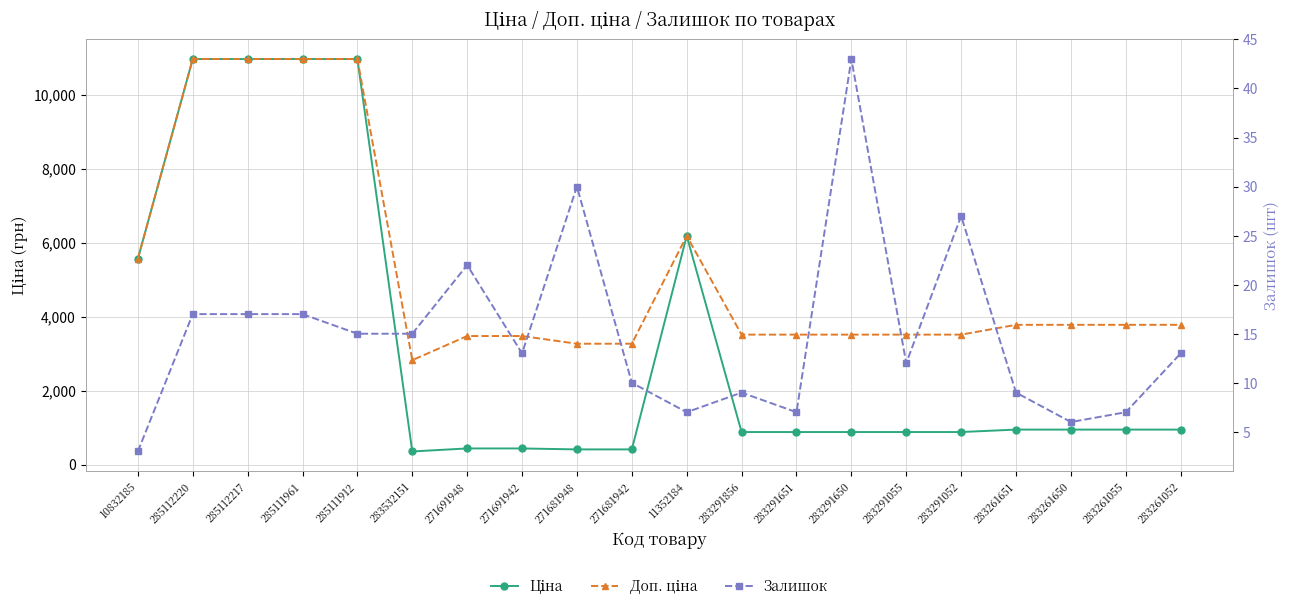

What is the value of the Доп. ціна point at the 8th from the left?

3474.1